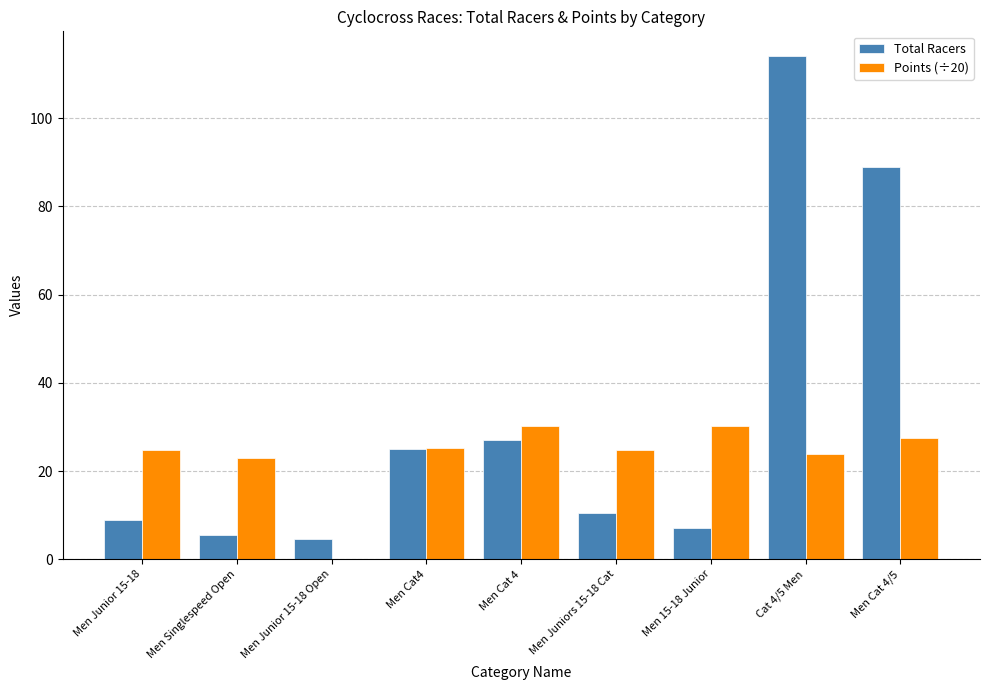

Are the bars horizontal?

No